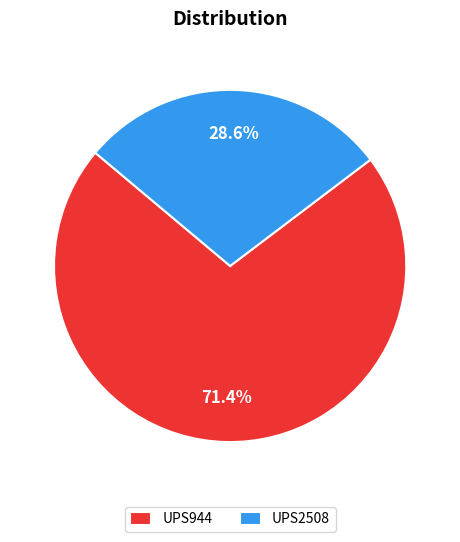

Which category has the biggest portion of the pie?

UPS944